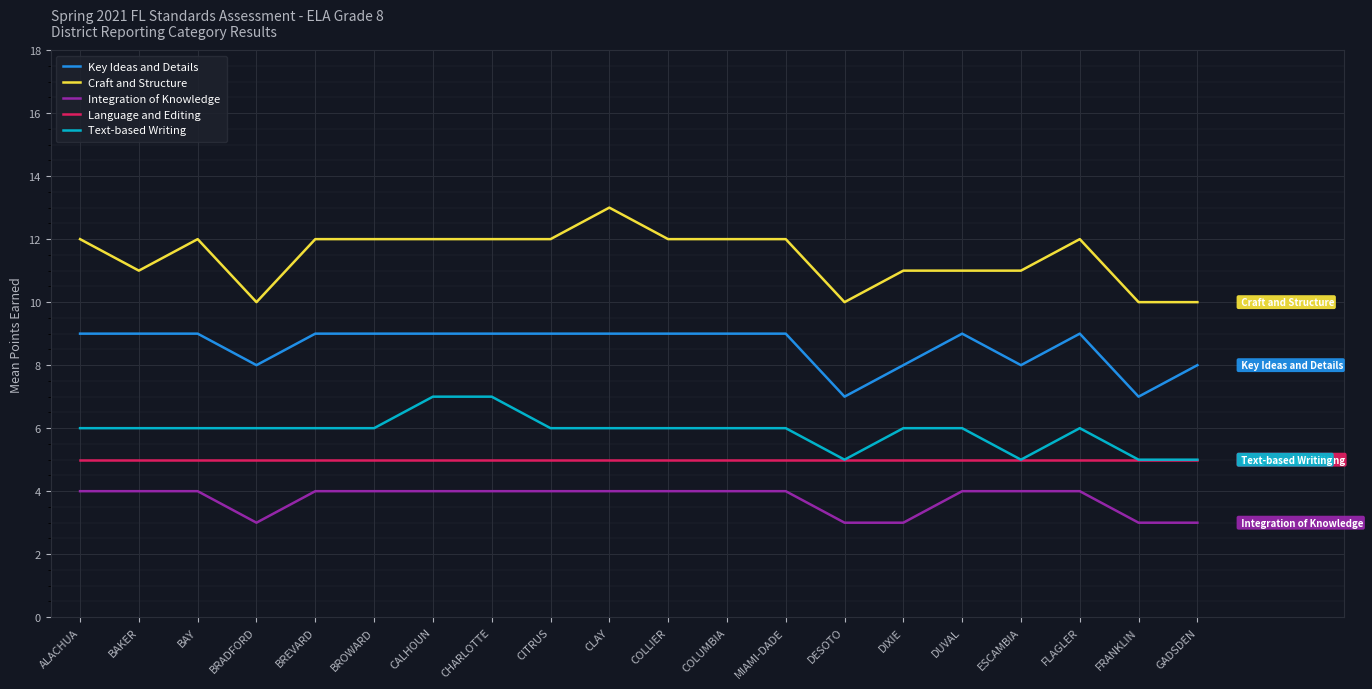

Which series has the largest total across all categories?

Craft and Structure